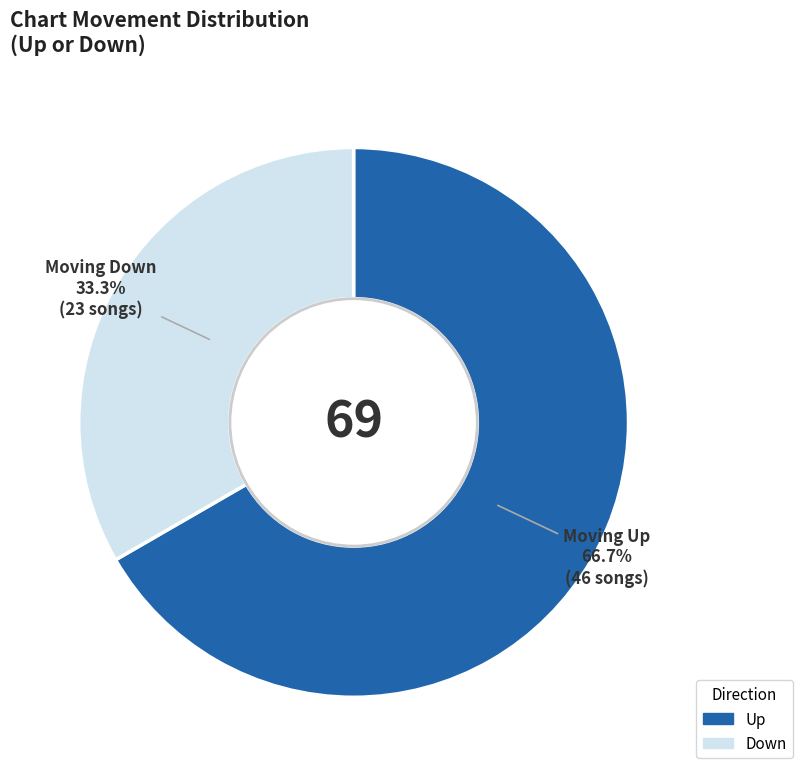

Does any single category account for the majority?

Yes